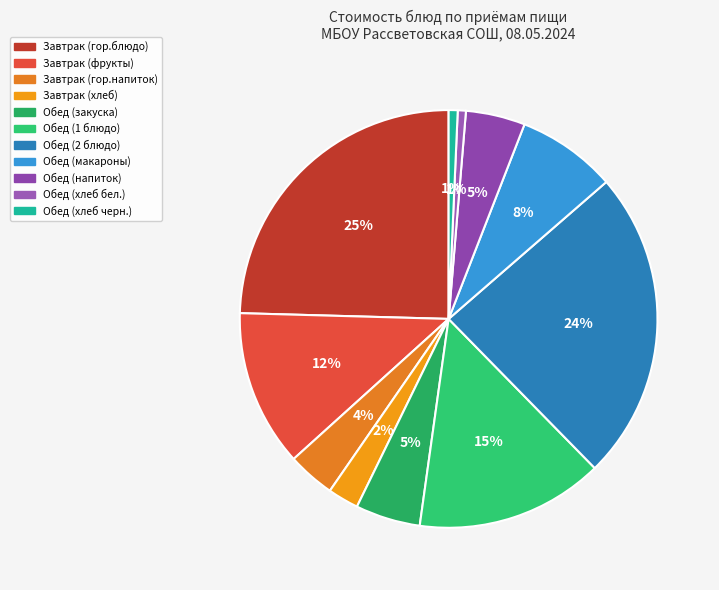

Does Обед (хлеб бел.) represent more than half of the total?

No